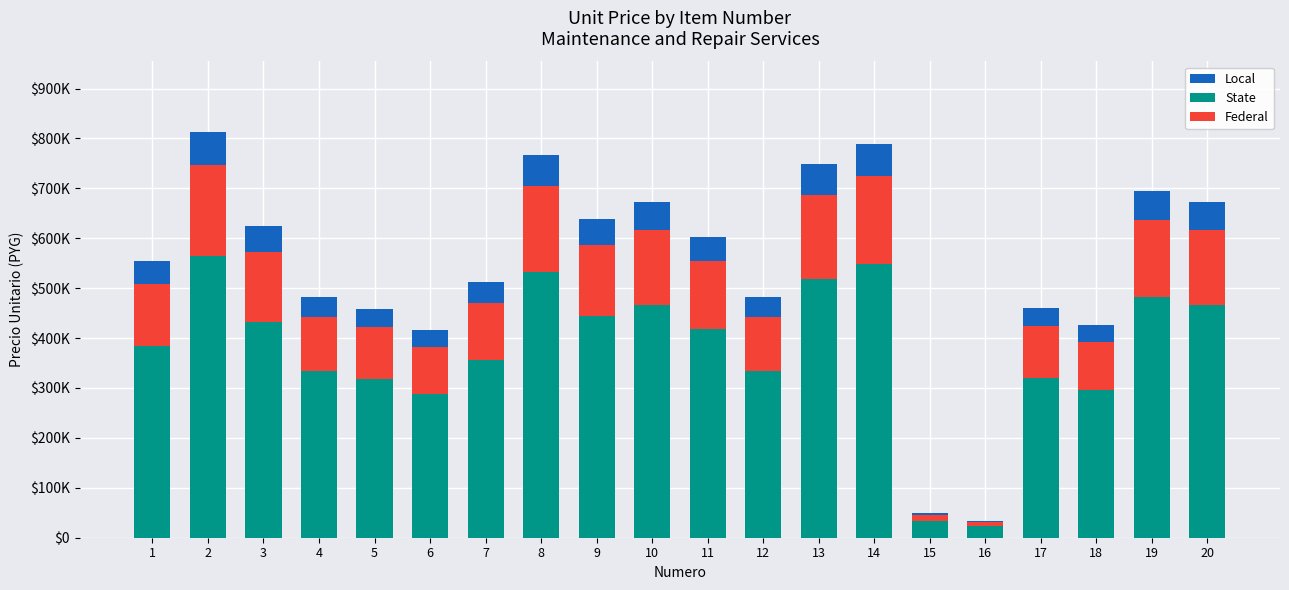

What are all the series names shown in the legend?

Local, State, Federal